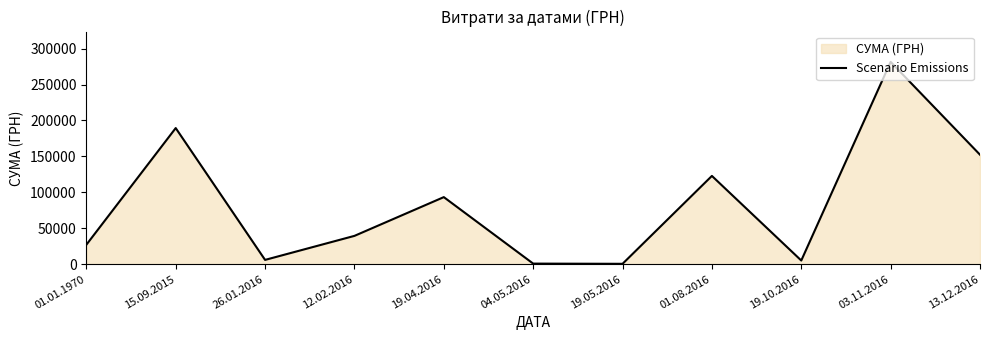

The chart shows a value of 27025.4 at 01.01.1970. True or false?

True